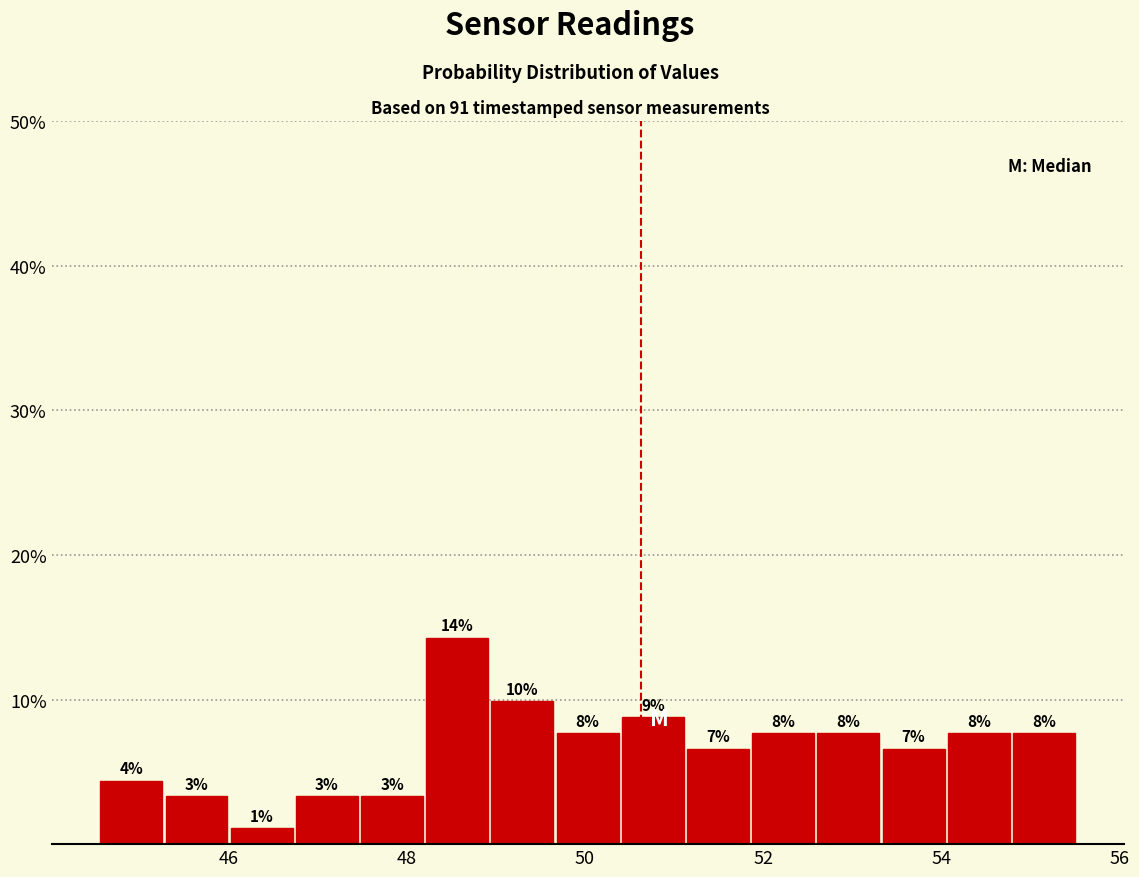

Around what value on the x-axis is the tallest bar? Give the approximate position of its centre, as read against the axis.

48.6